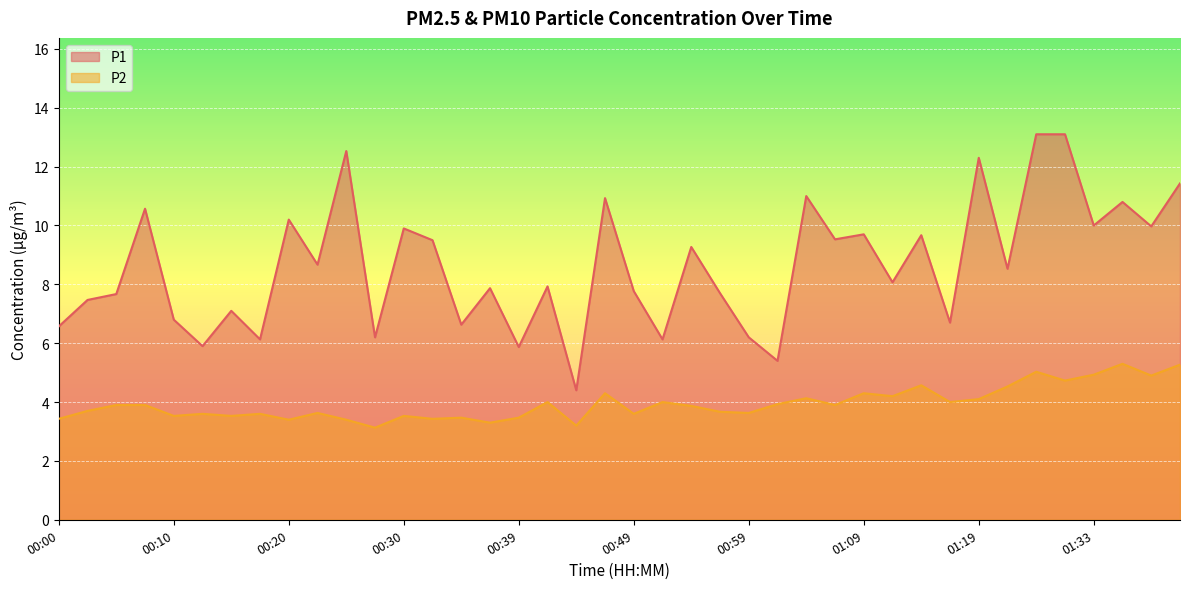

In P2, how many points are lower than both neighbors (excluding endpoints)?

14